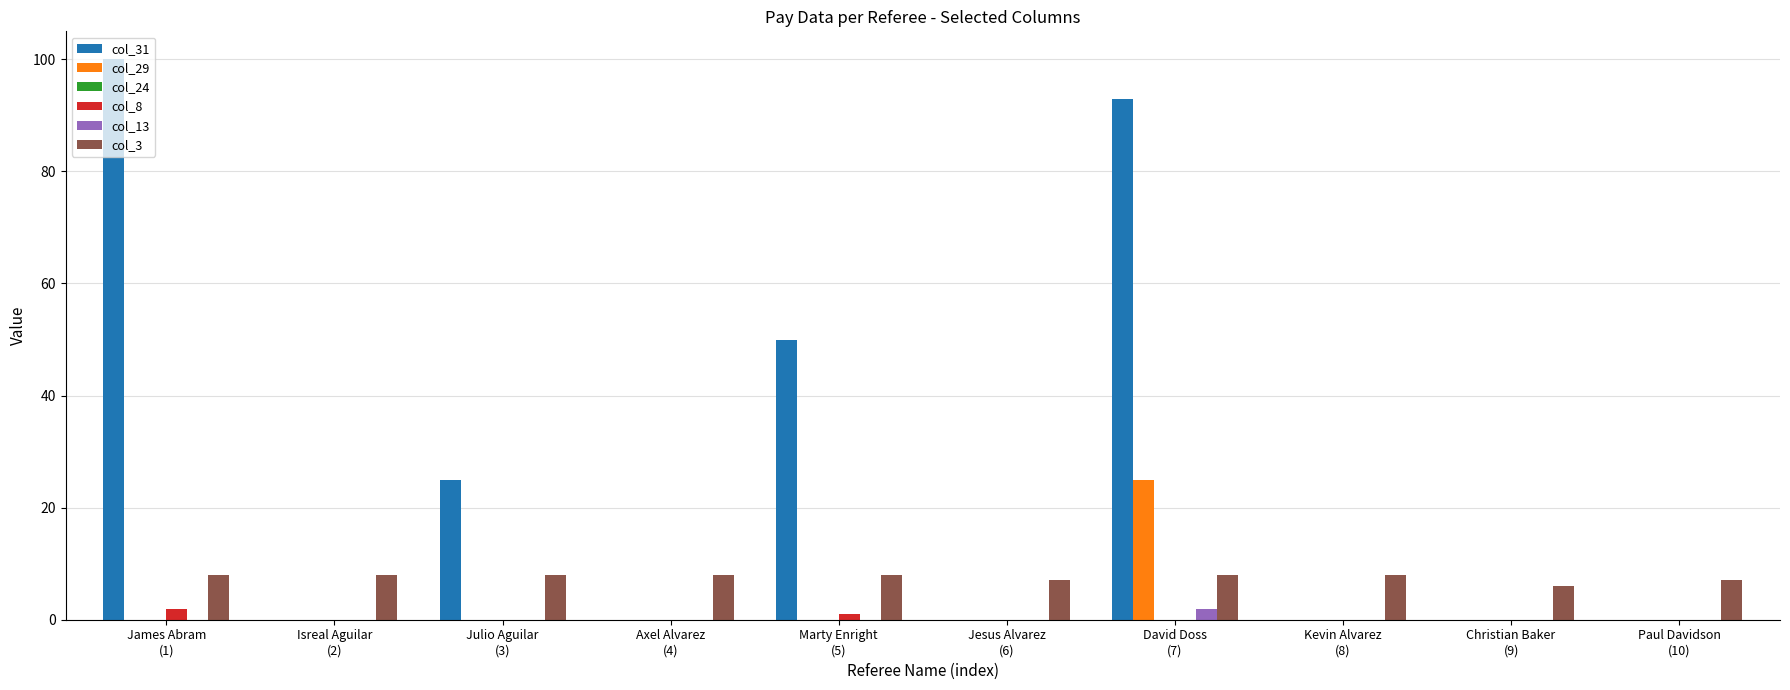

What is the maximum value shown in the chart?

100